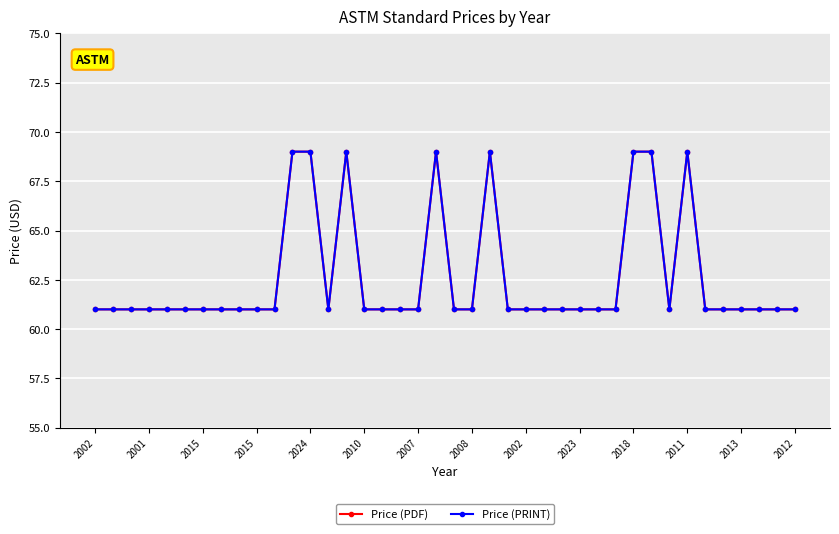

Which label corresponds to the largest value in the chart?

2011